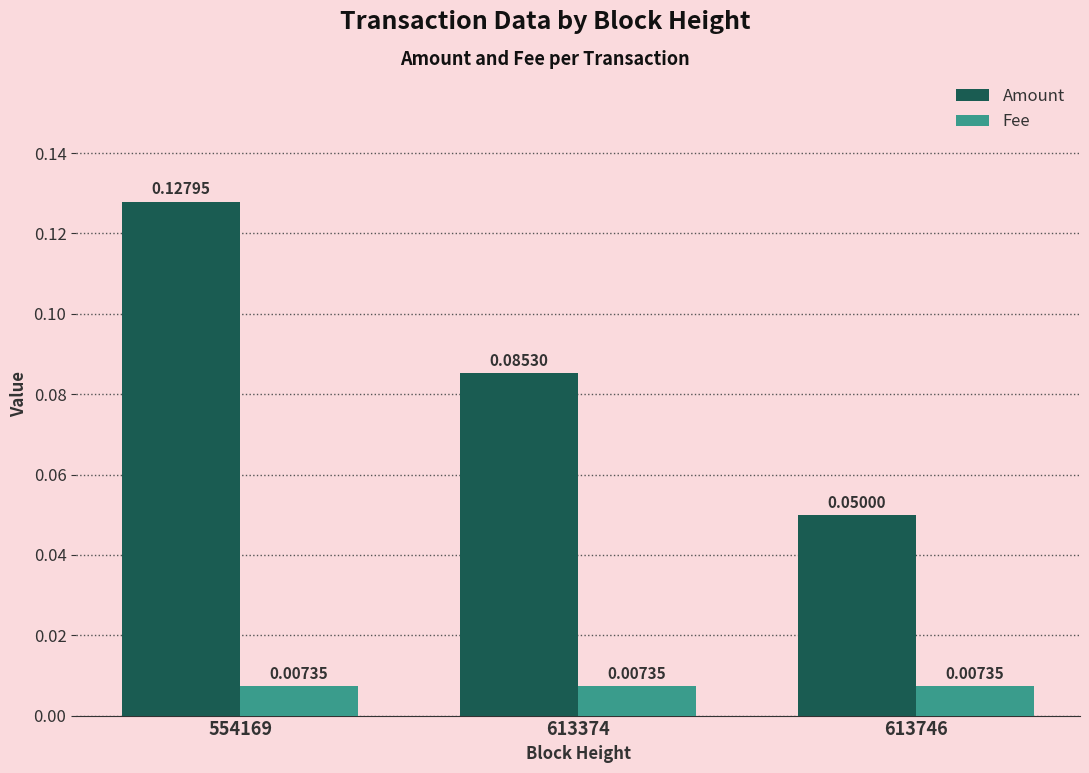

Rank the series by their maximum value, from lowest to highest.

Fee, Amount